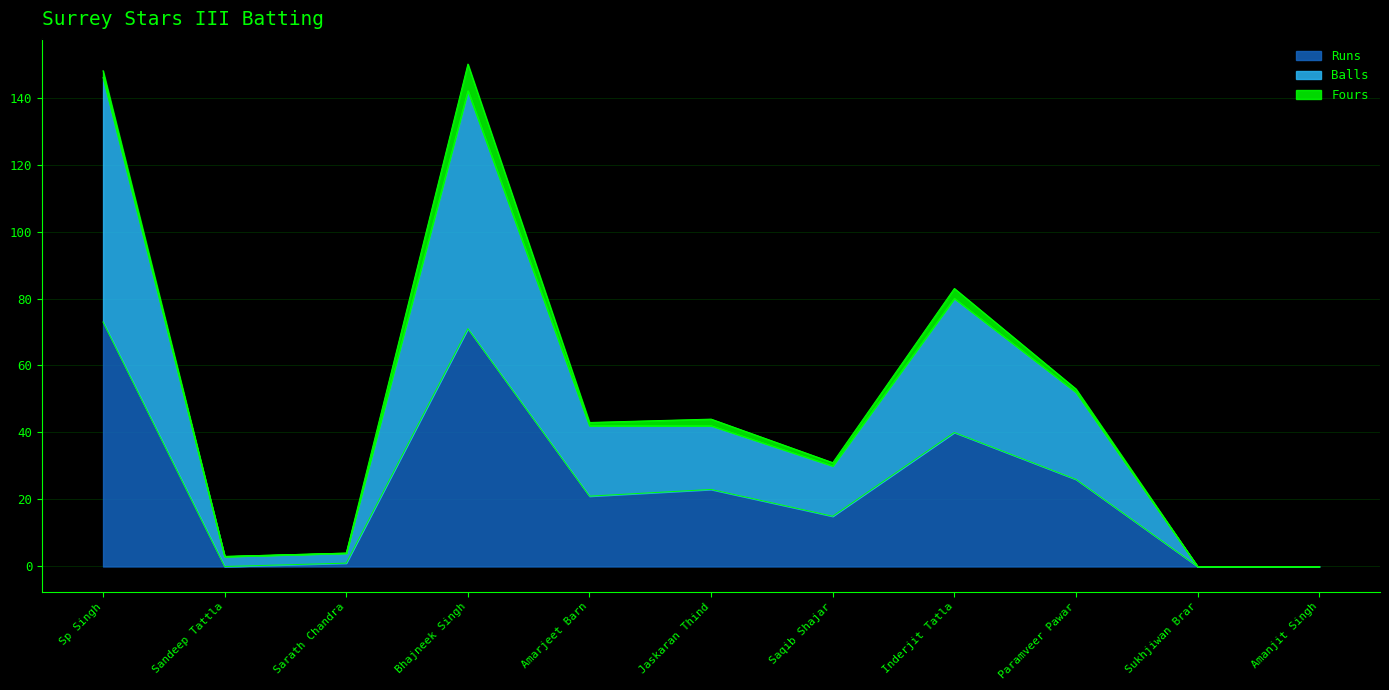

Which series has the largest range (max minus min)?

Balls